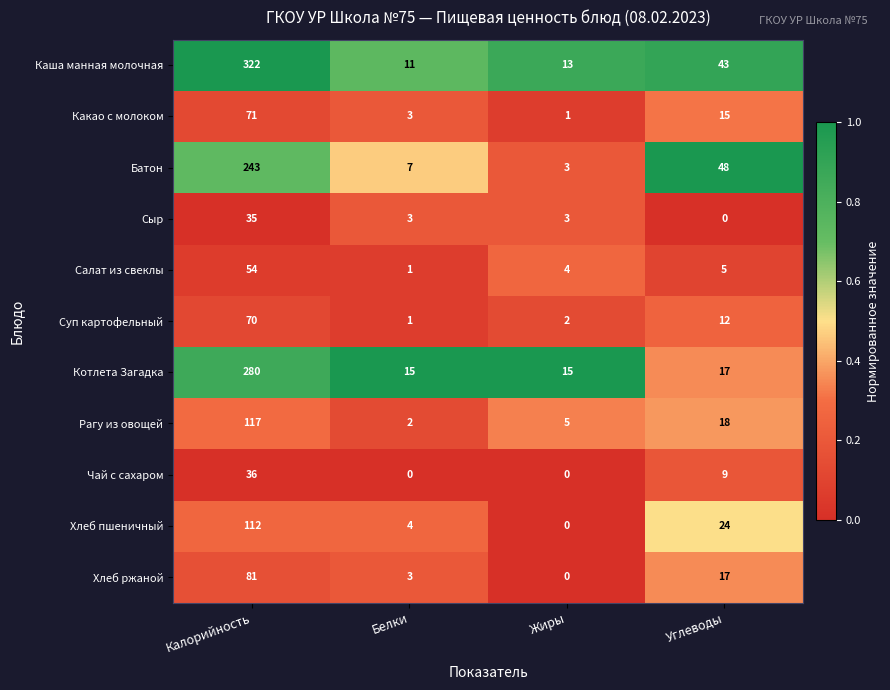

What is the maximum value for Батон?

243